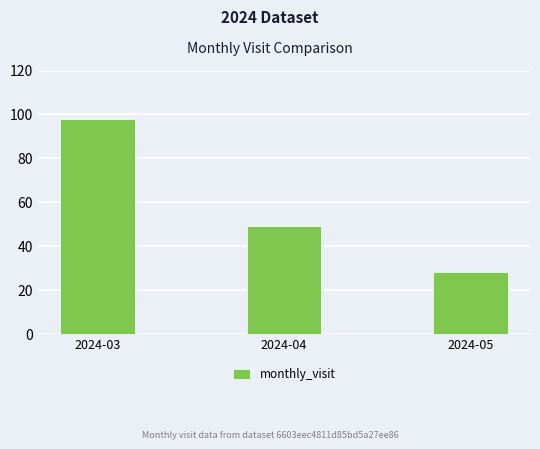

Between 2024-05 and 2024-04, which is larger?

2024-04